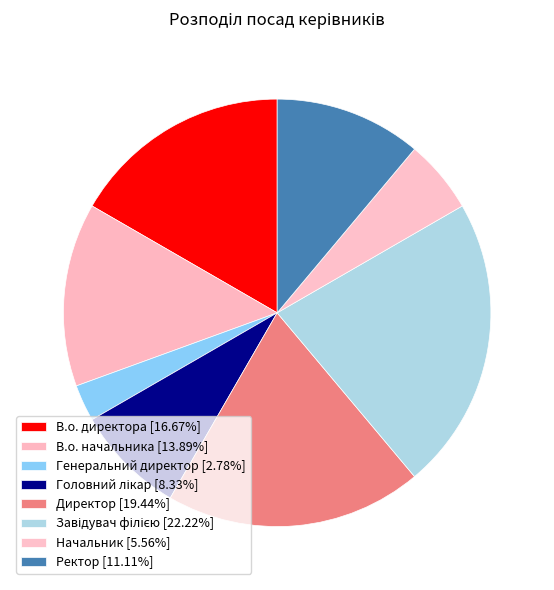

The В.о. начальника slice represents 14% of the pie. True or false?

True